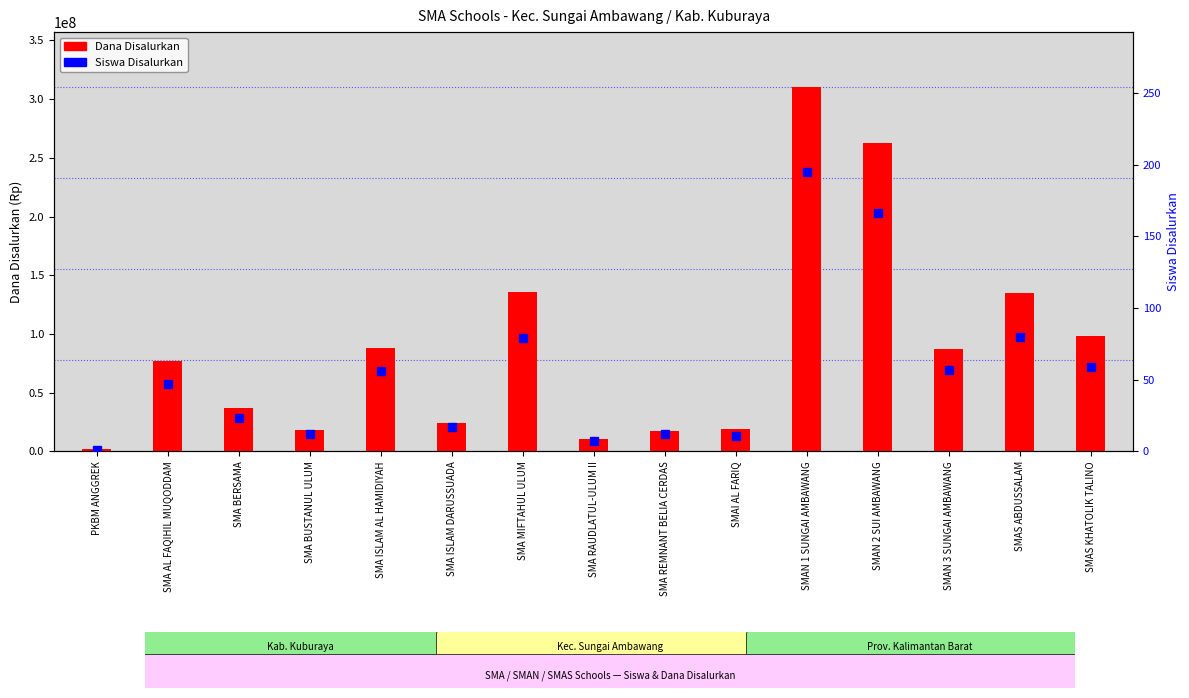

The Disalurkan (Dana) series shows 82671858 at SMAS ABDUSSALAM. True or false?

False